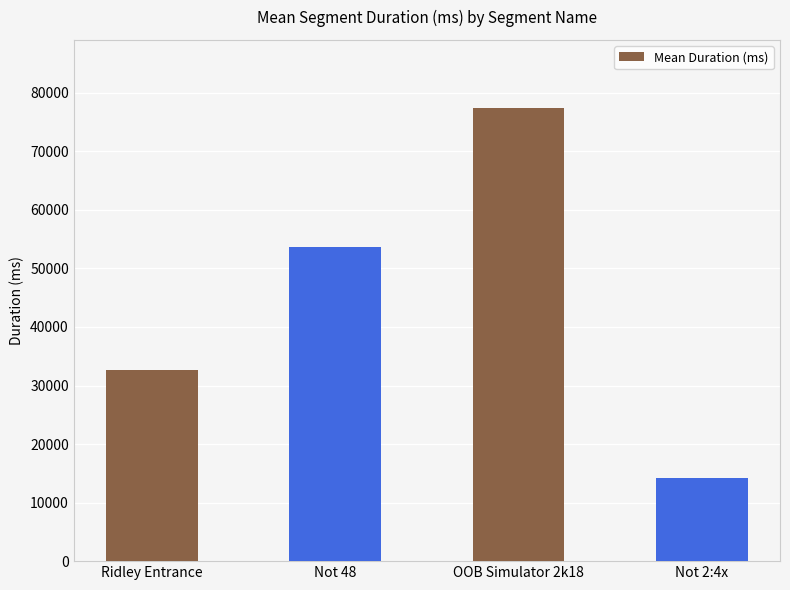

Where is the data nearest to the value 45796?

Not 48